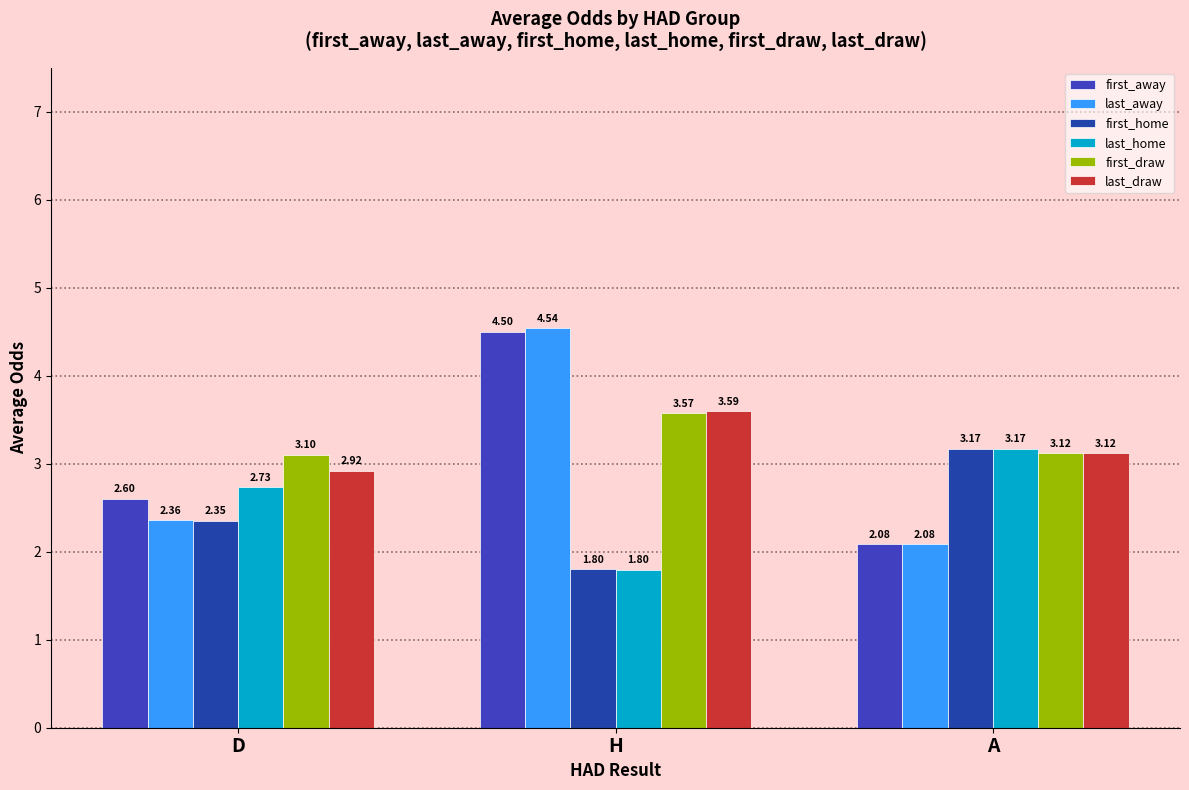

Does the chart contain any negative values?

No